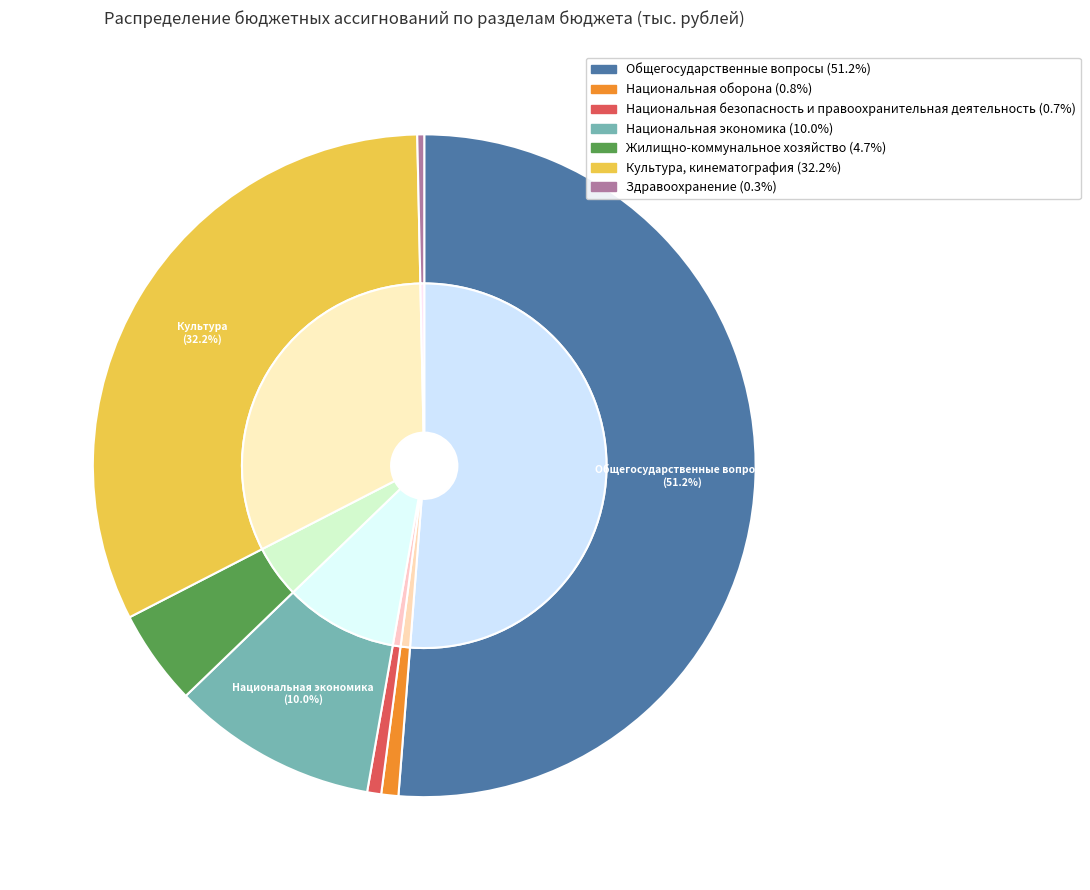

The Культура, кинематография slice represents 32% of the pie. True or false?

True